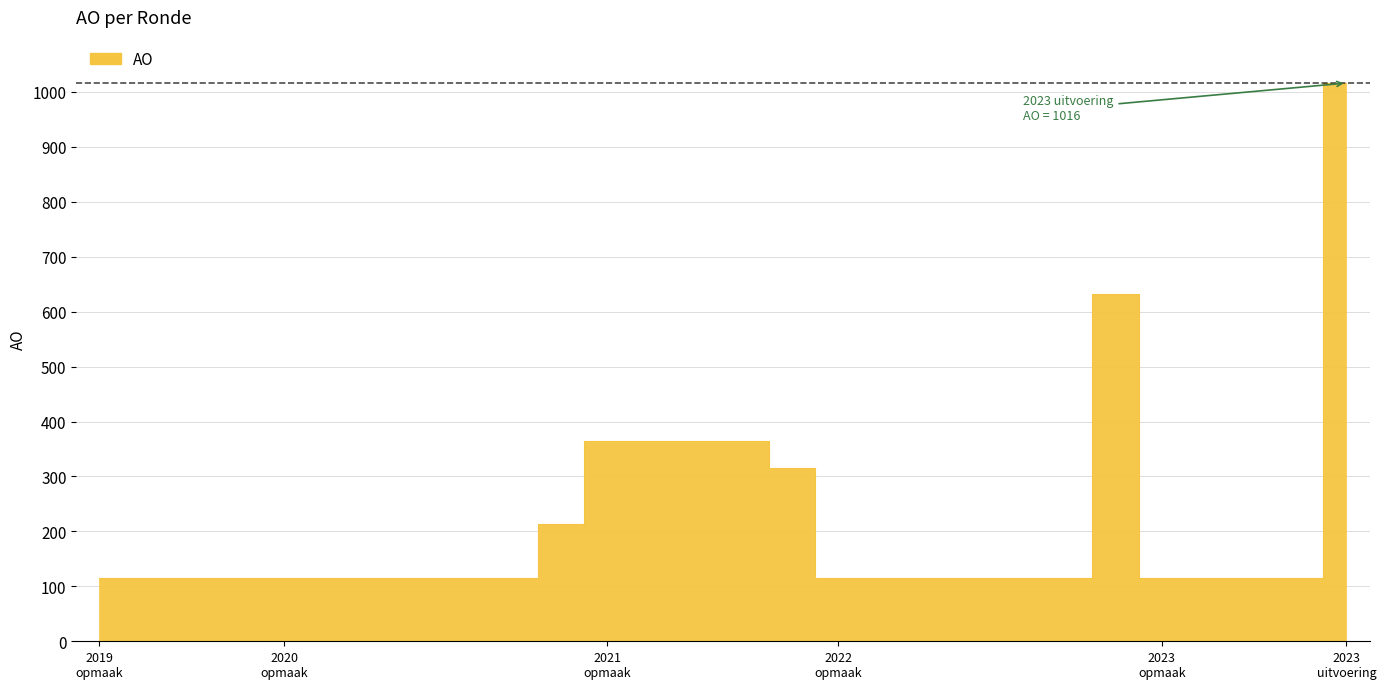

What is the maximum value shown in the chart?

1016